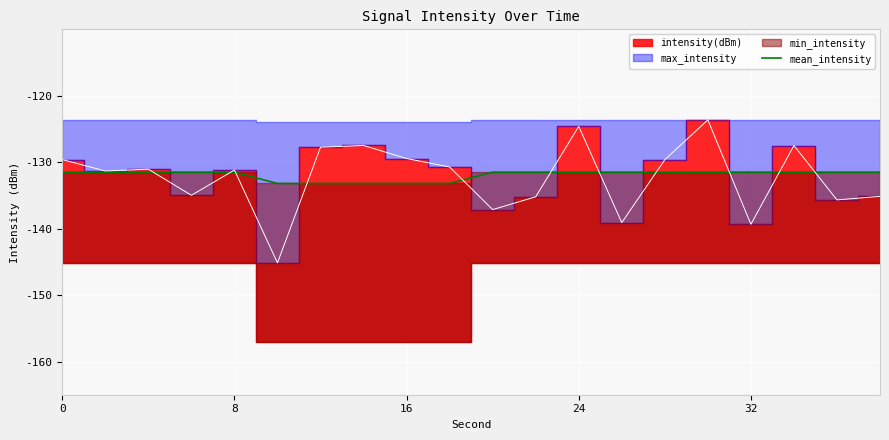

What is the sum of all values?

-2638.5